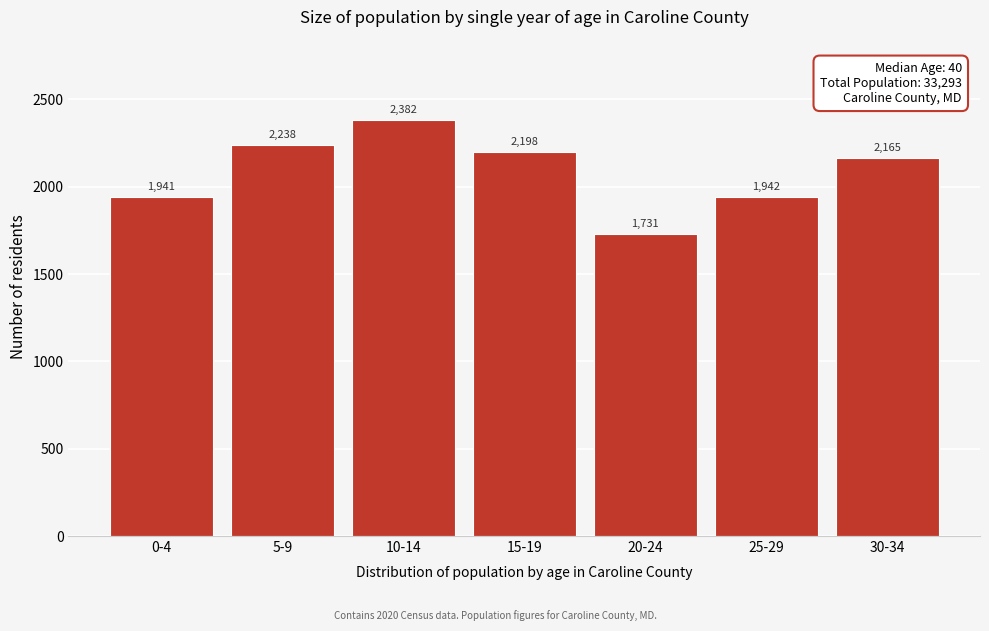

Reading left to right, what are all the values shown in this chart?

1941	2238	2382	2198	1731	1942	2165